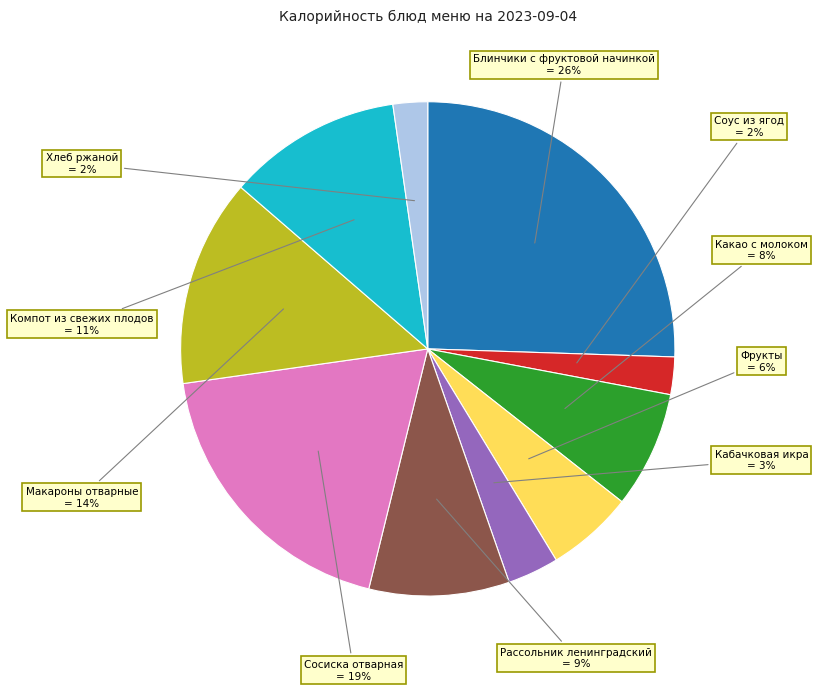

Is there a majority slice in this chart?

No